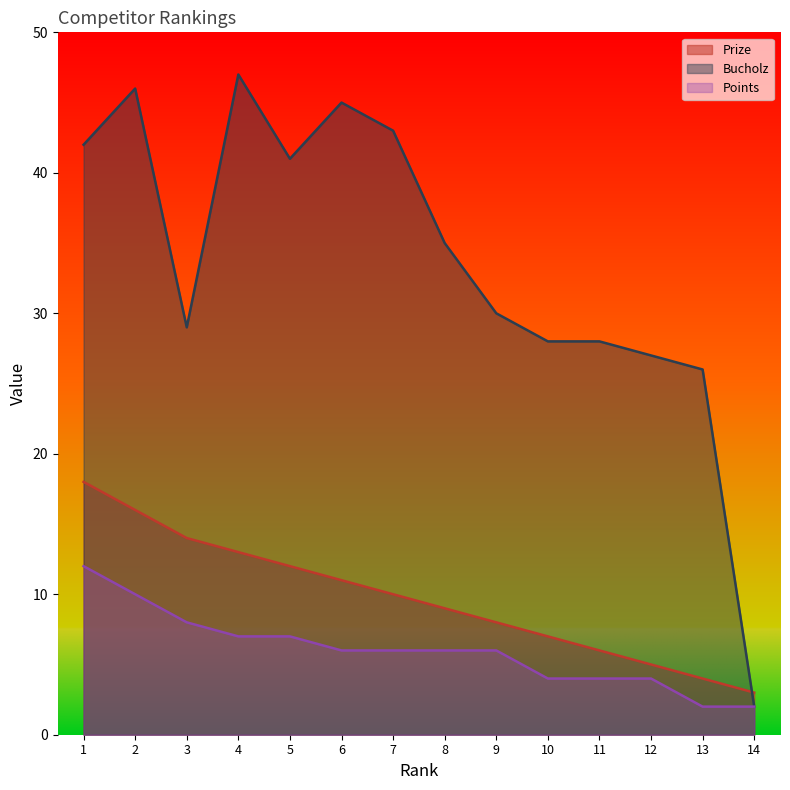

At 2, list the series in order from largest to smallest.

Bucholz, Prize, Points